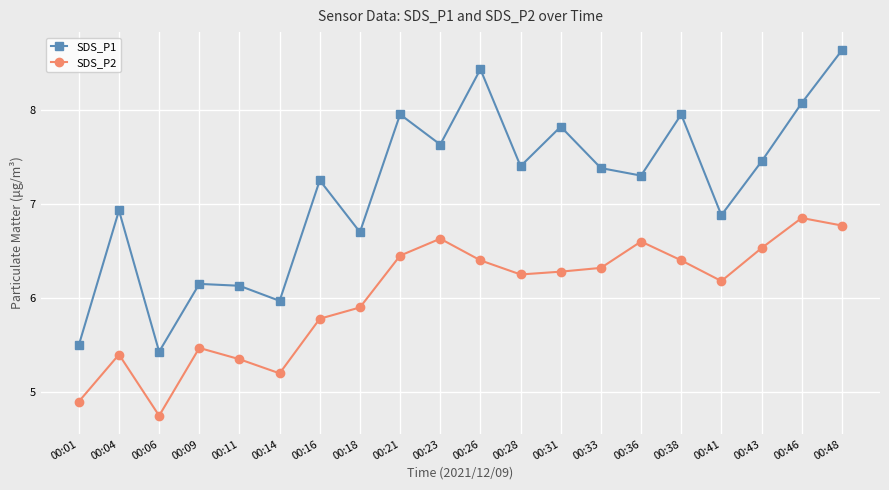

What is the difference between the highest and lowest values at 00:18?

0.8